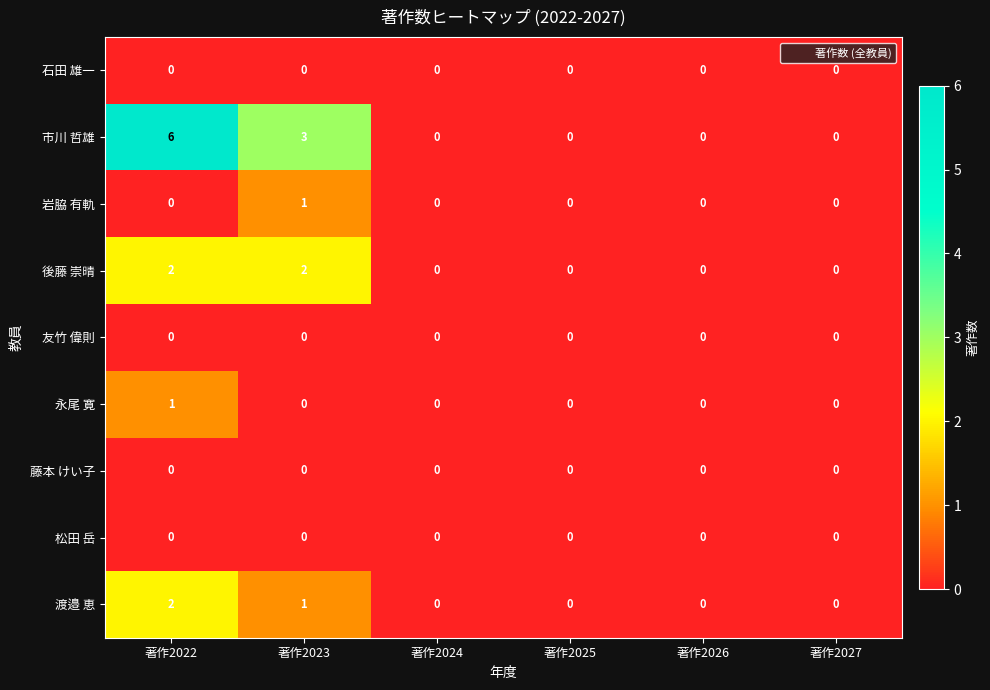

What is the greatest value displayed?

6